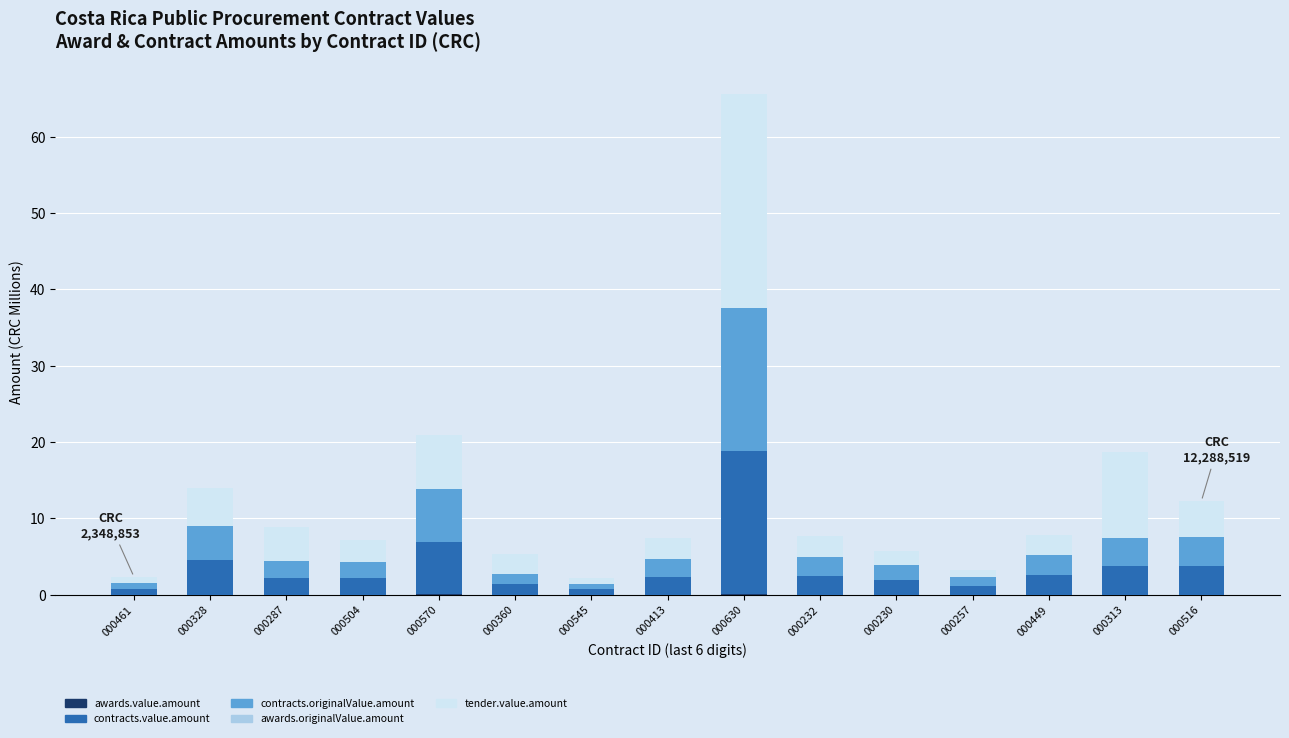

At which category is the sum across all series the highest?

000630